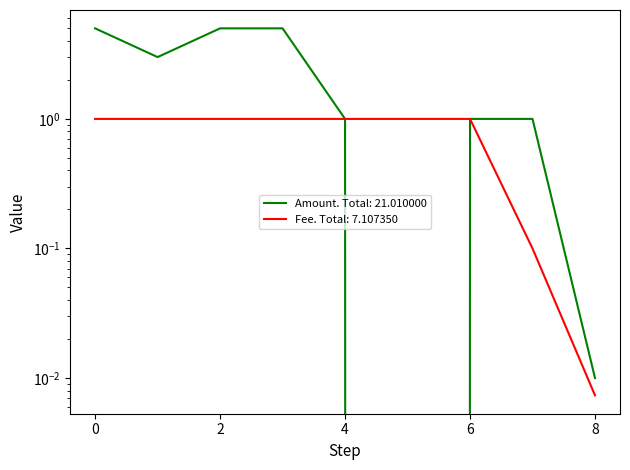

Between 2 and 8, which series saw the biggest shift?

Amount